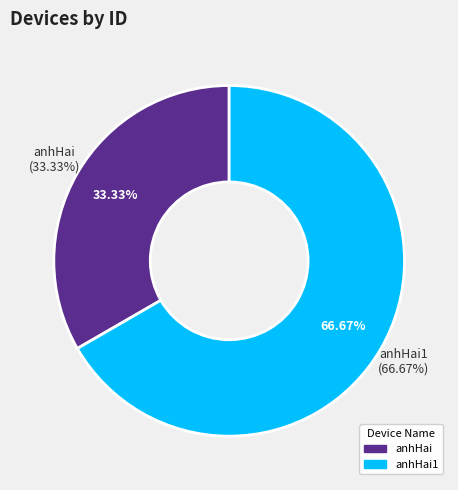

Rank the categories by value from highest to lowest.

anhHai1, anhHai